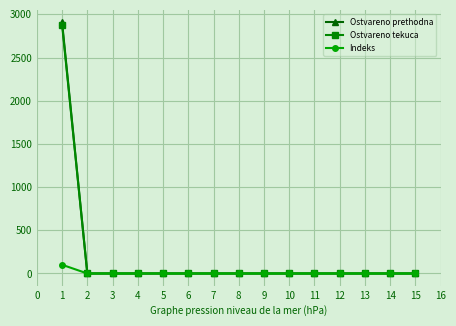

Does the chart have visible grid lines?

Yes